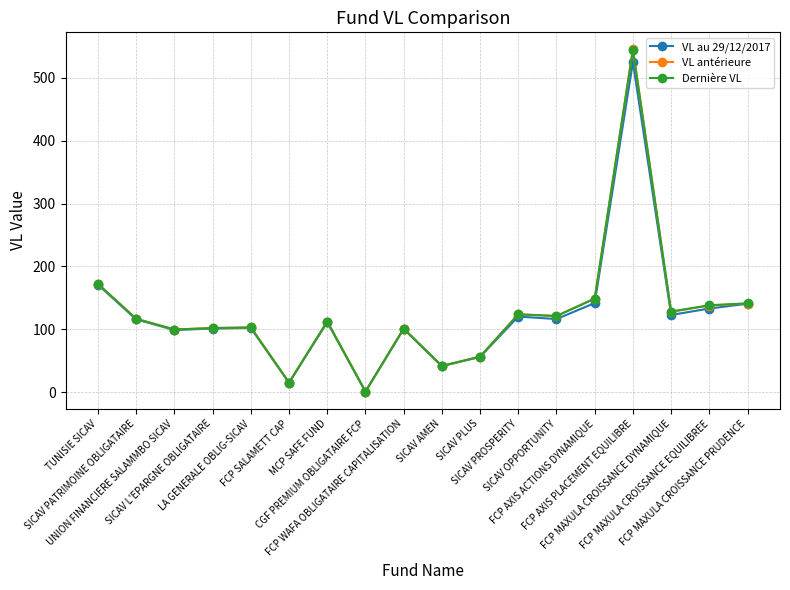

How many values in the VL au 29/12/2017 series exceed 115?

9